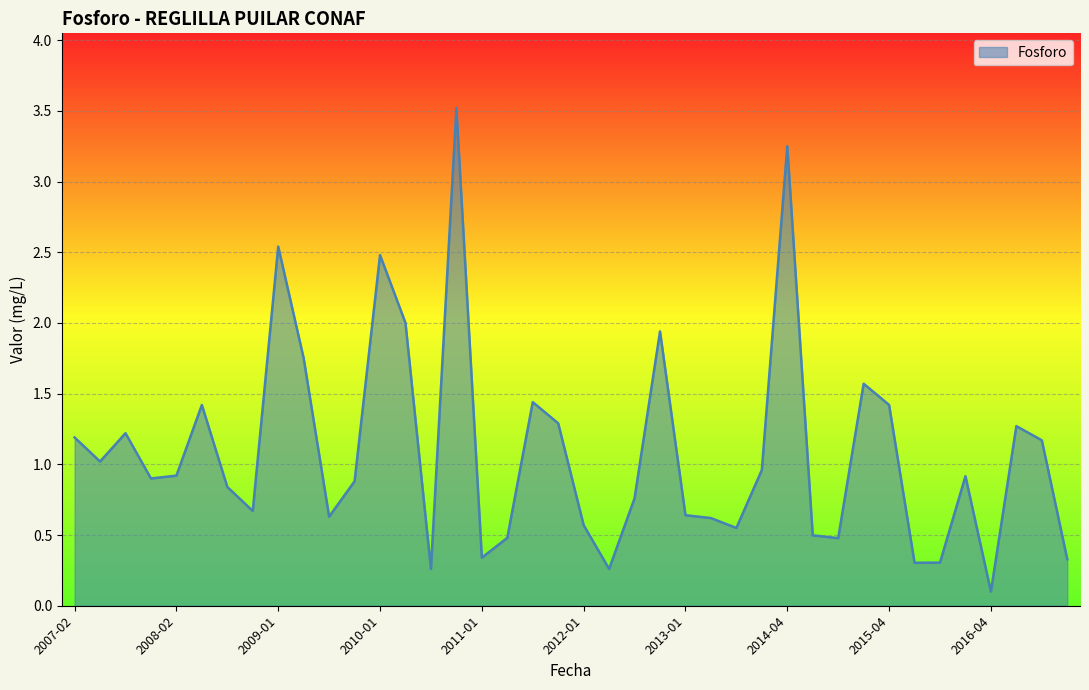

How many lines are shown in the chart?

1